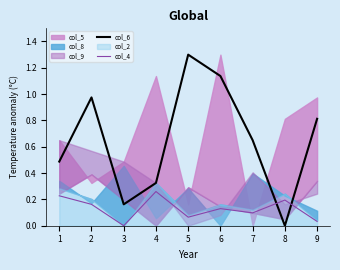

What is the sum of all col_4 values?

1.2